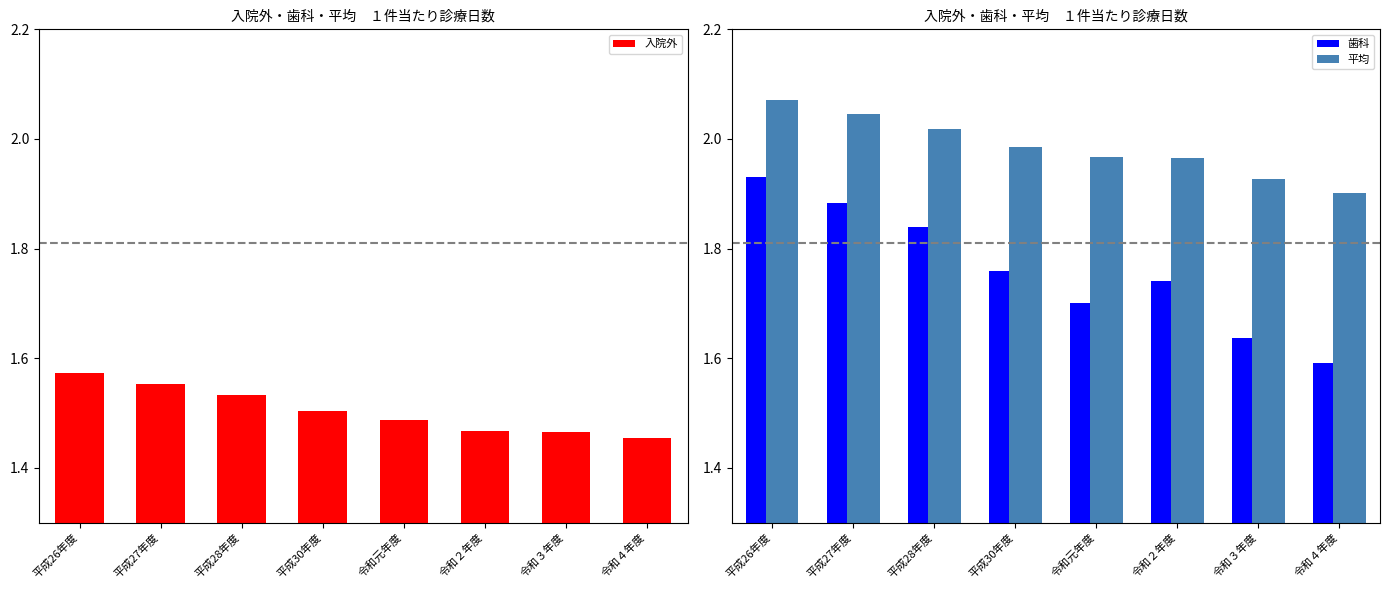

Which category has the lowest value in the 平均 series?

令和４年度